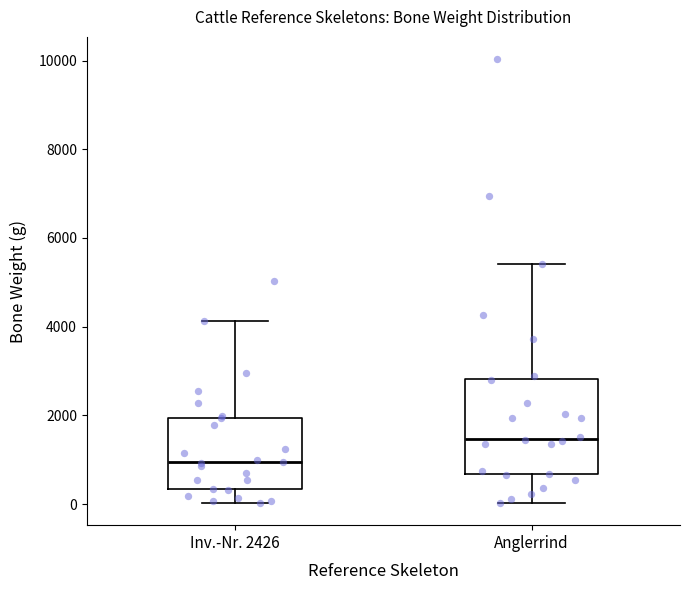

Where is the lower edge of the box for Inv.-Nr. 2426 on the y-axis? The values are not printed on the chart, so give them approximately, as read against the axis.

400